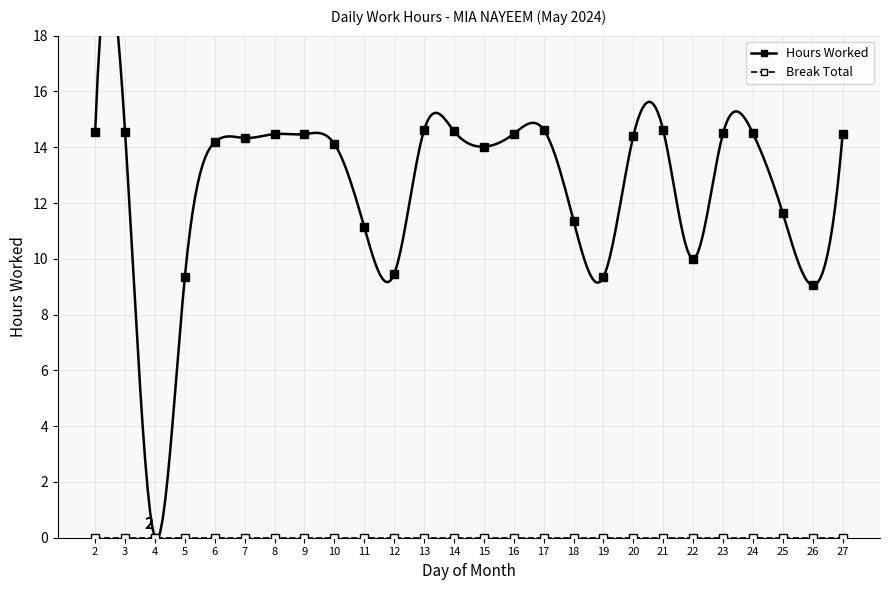

How many values are below 14?

9